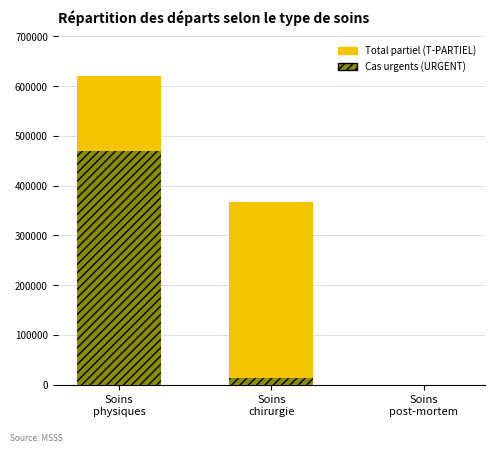

Rank the series by their average value, from lowest to highest.

URGENT, T-PARTIEL